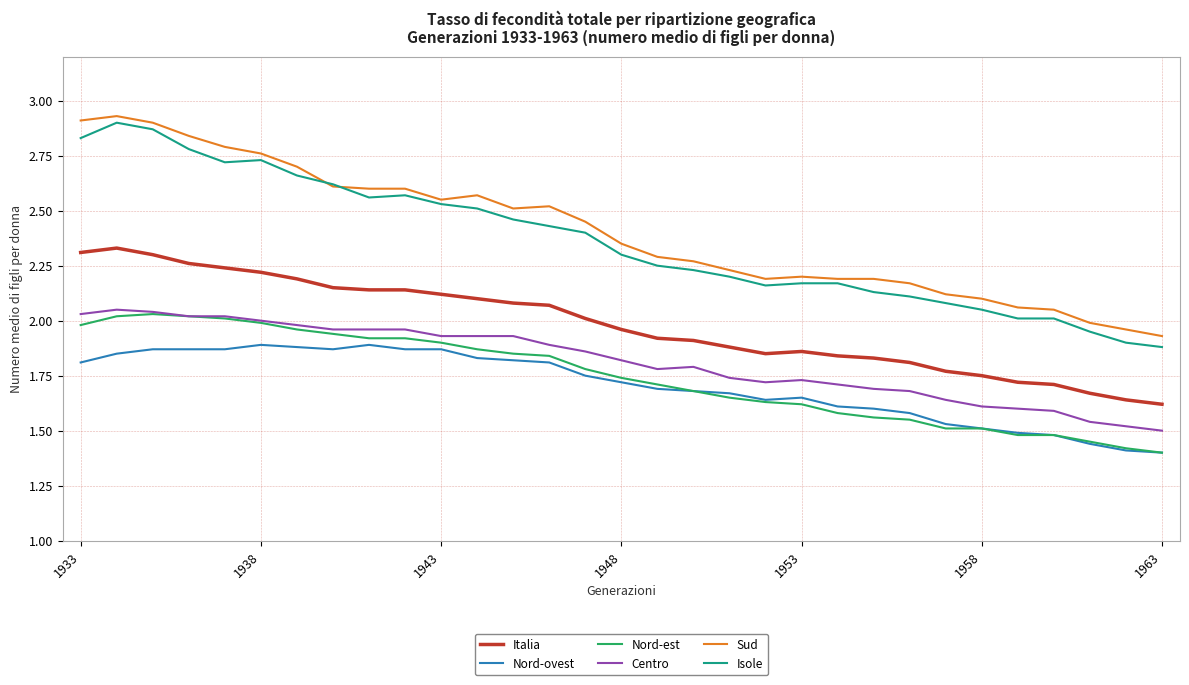

True or false: Sud and Centro cross at least once.

False